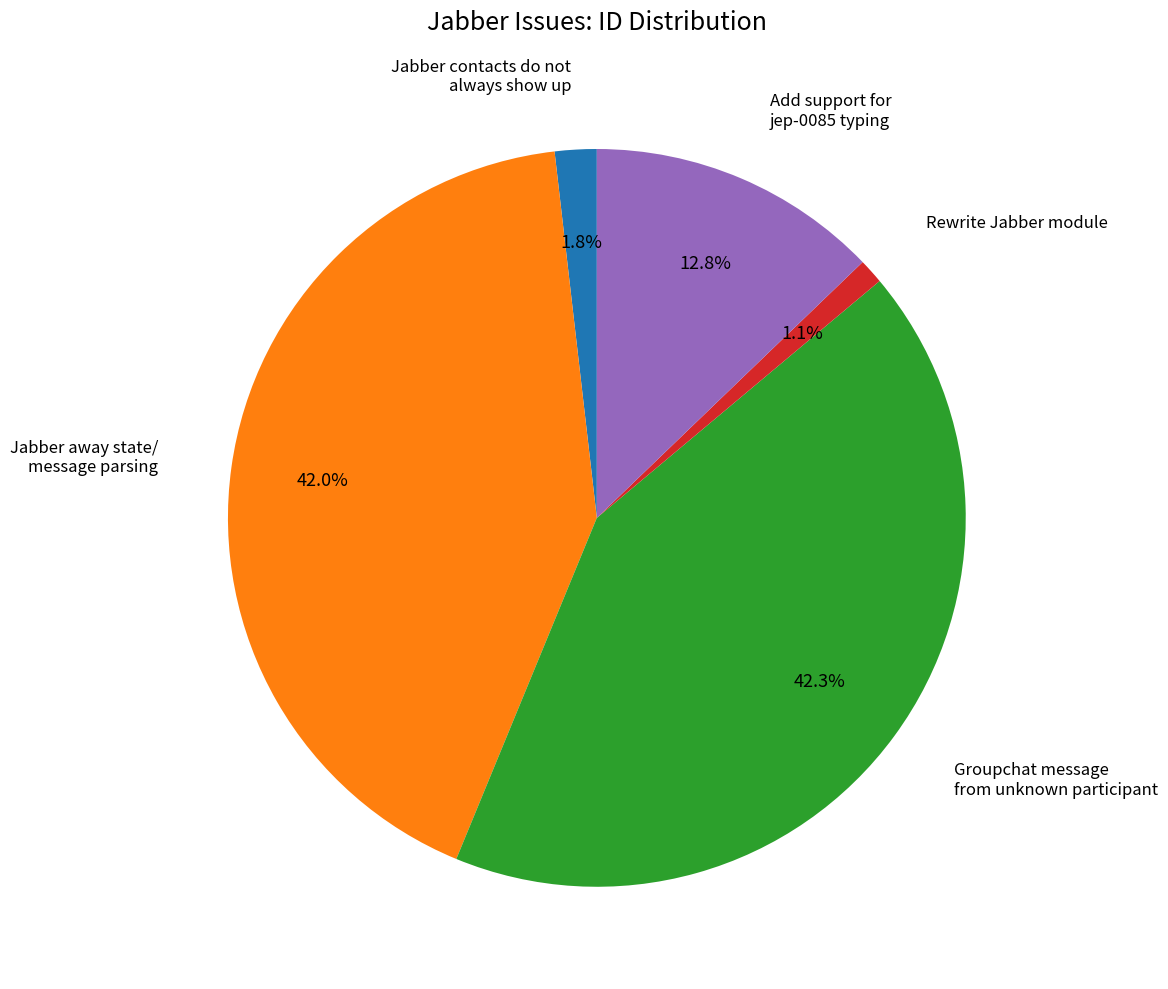

Count the number of slices in the pie.

5